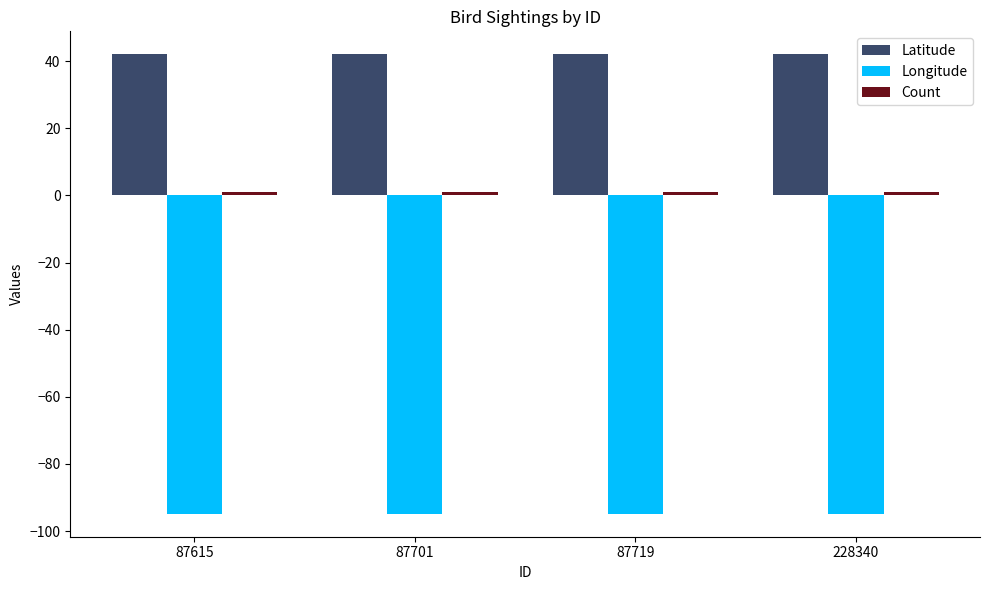

The Longitude series shows -94.9 at 87719. True or false?

True